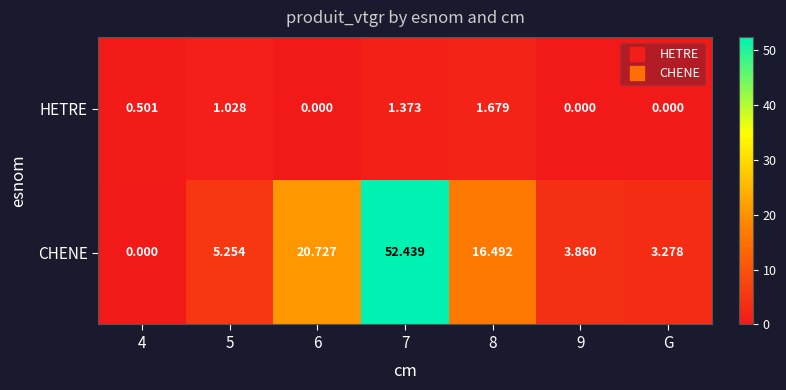

Which series has the largest total across all categories?

CHENE